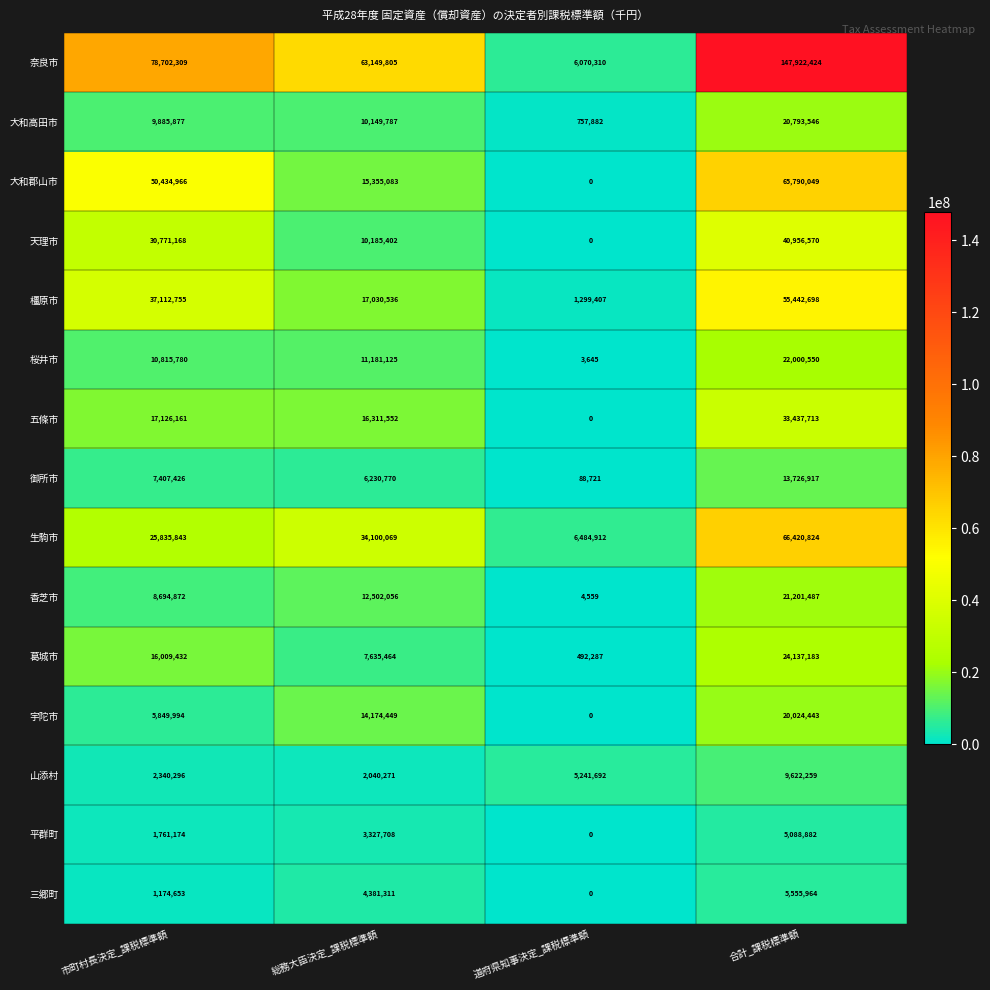

Which series has the largest total across all categories?

奈良市